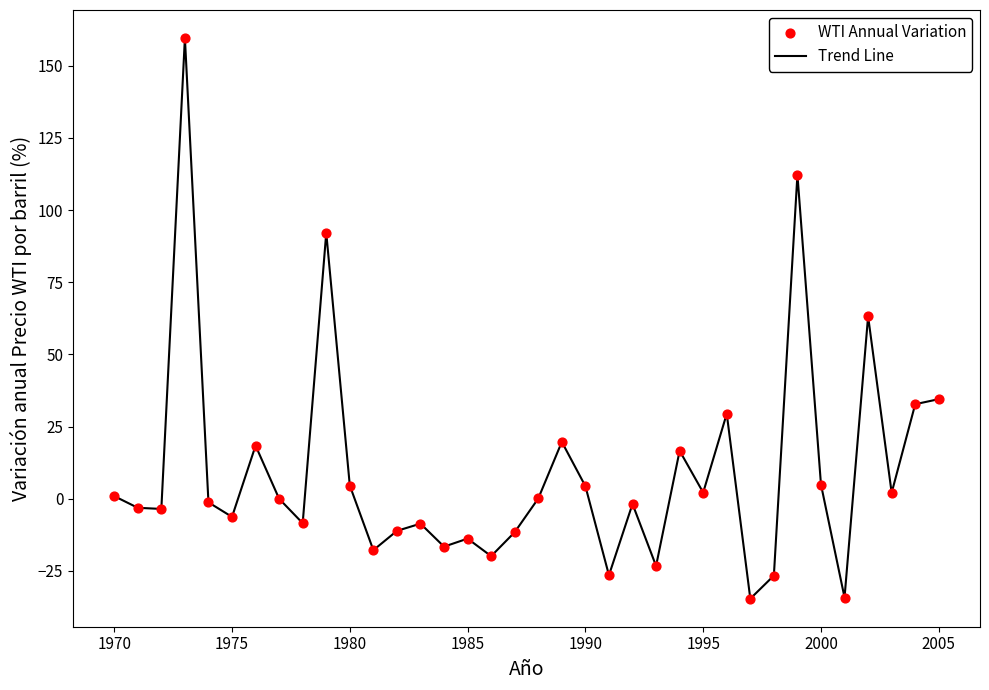

What is the maximum value shown in the chart?

159.6